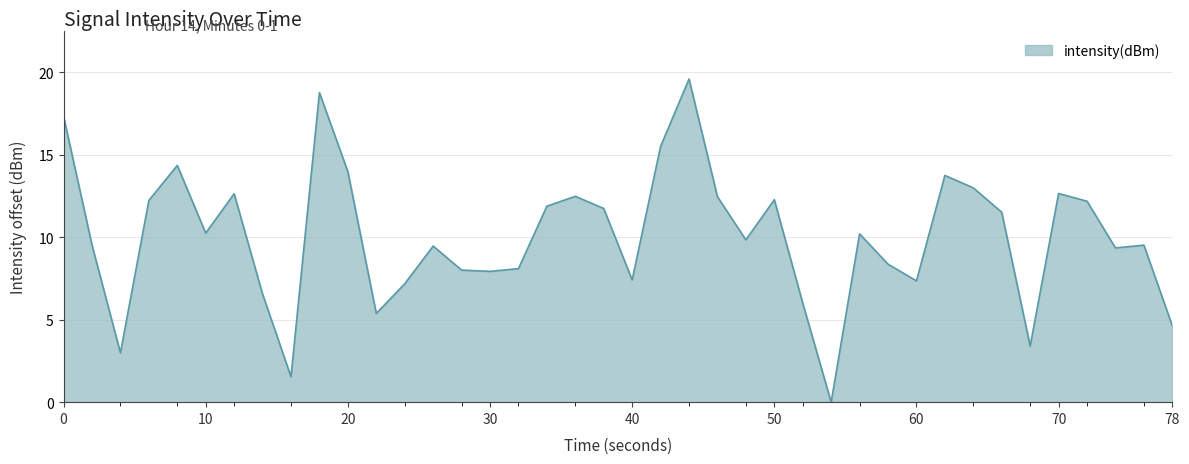

What is the maximum value shown in the chart?

19.6